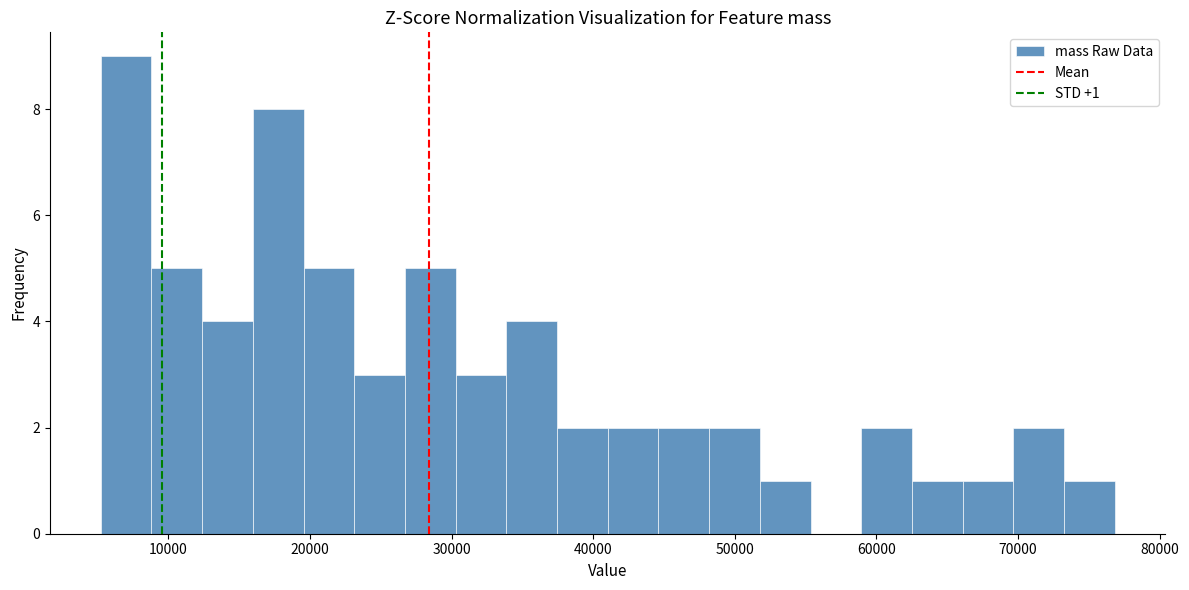

Around what value on the x-axis is the tallest bar? Give the approximate position of its centre, as read against the axis.

7000